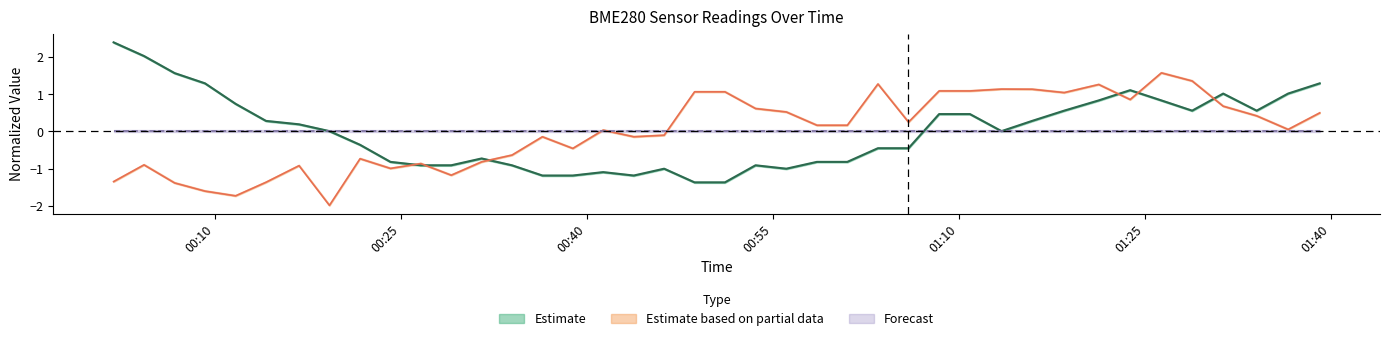

What is the label of the 16th point from the right?

2021/05/26 01:01:00